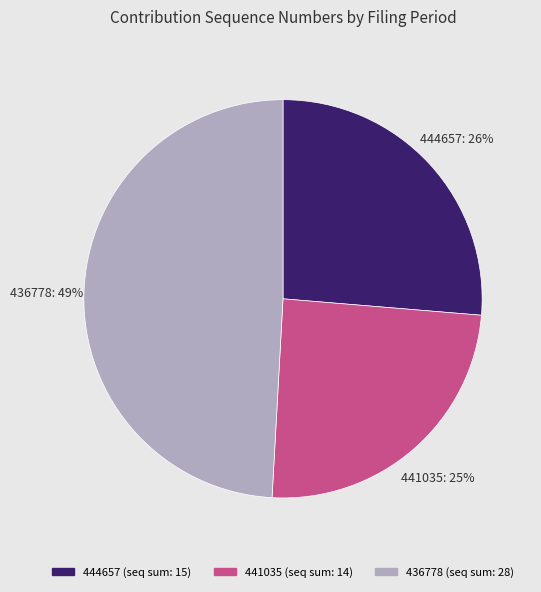

What is the largest slice in the pie chart?

436778